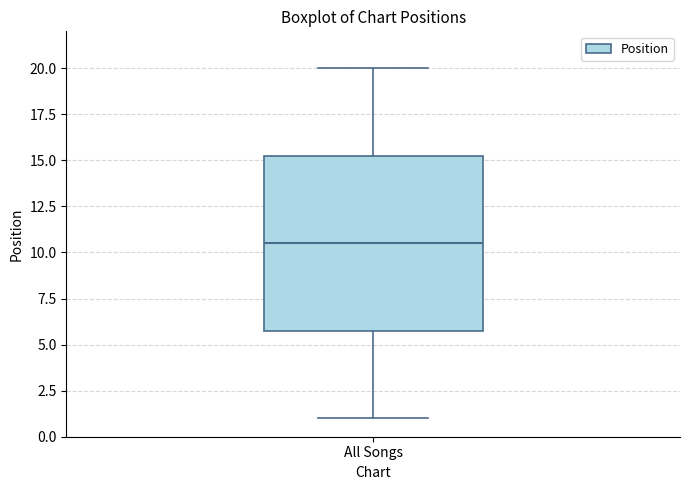

Transcribe this box plot: give where the median line is, the range the box spans, and where the two whiskers end, as read against the y-axis. The values are not printed on the chart, so give them approximately, as read against the axis.

median 10.5, box 6.0 to 15.5, whiskers 1.0 to 20.0